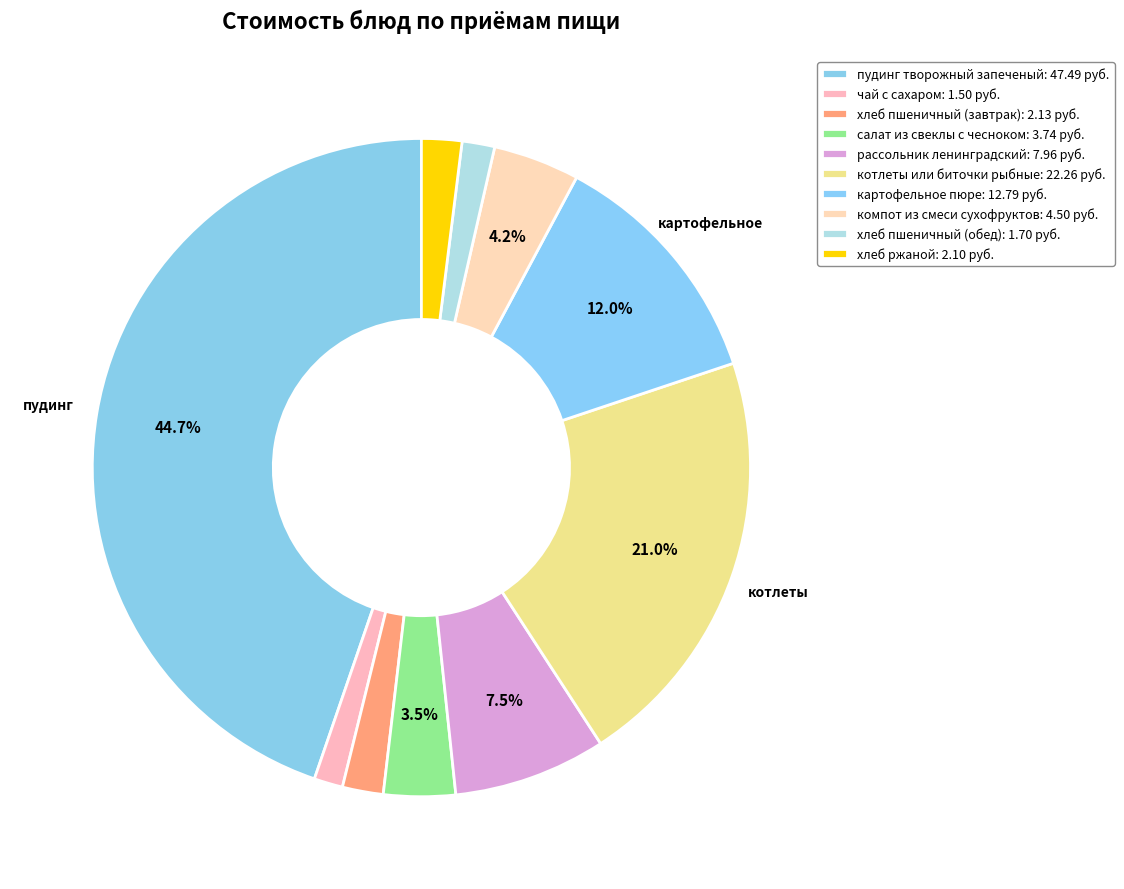

Is the sum of компот из смеси сухофруктов and картофельное пюре greater than half?

No